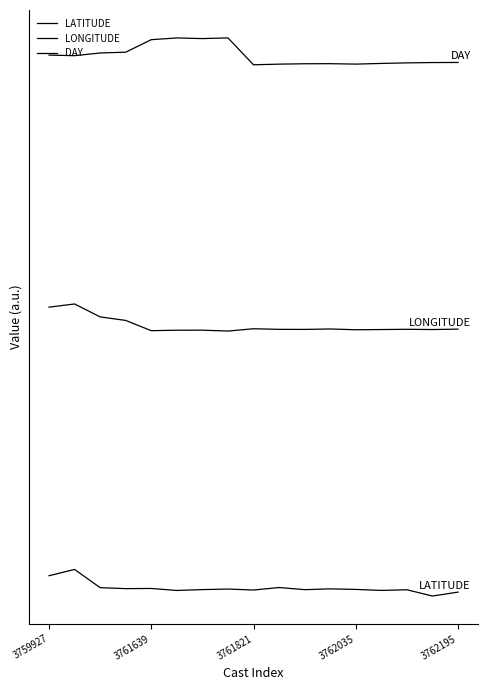

List the series in order of their peak value, lowest first.

LATITUDE, LONGITUDE, DAY